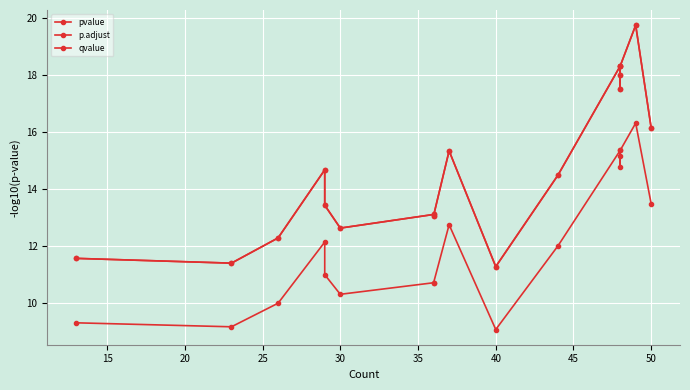

Reading left to right, what are all the values shown in this chart?

pvalue: 11.6	11.4	12.3	14.7	13.4	12.6	13.1	13.1	15.3	11.3	14.5	18.3	18.0	17.5	18.3	19.7	16.1
p.adjust: 11.6	11.4	12.3	14.7	13.4	12.6	13.1	13.1	15.3	11.3	14.5	18.3	18.0	17.5	18.3	19.7	16.1
qvalue: 9.3	9.2	10.0	12.1	11.0	10.3	10.7	10.7	12.7	9.1	12.0	15.3	15.2	14.8	15.3	16.3	13.5